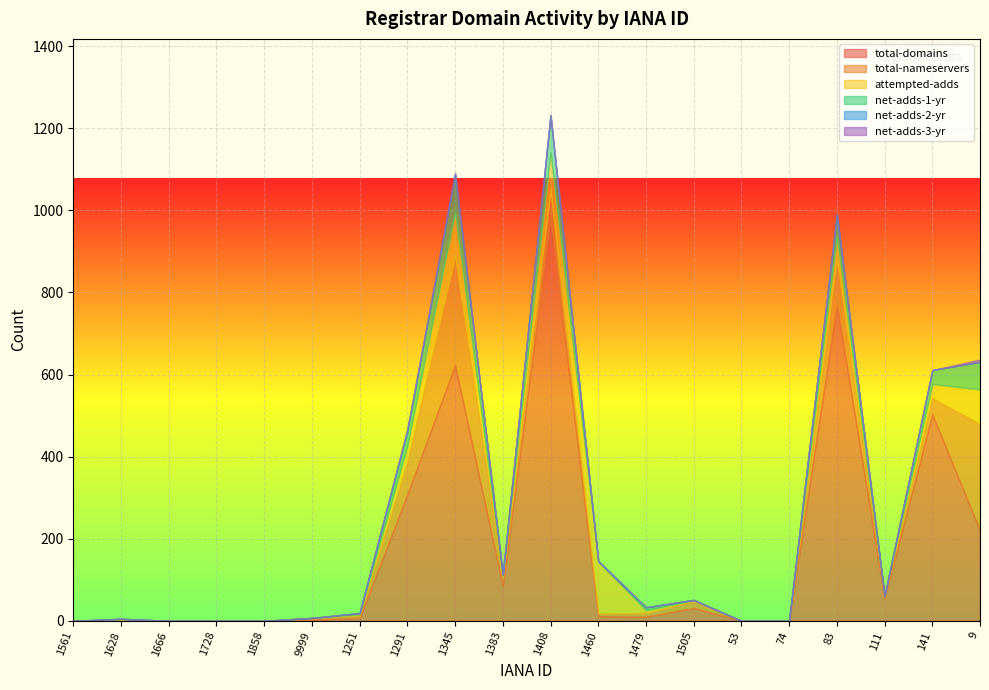

What is the average value of the total-domains series?

180